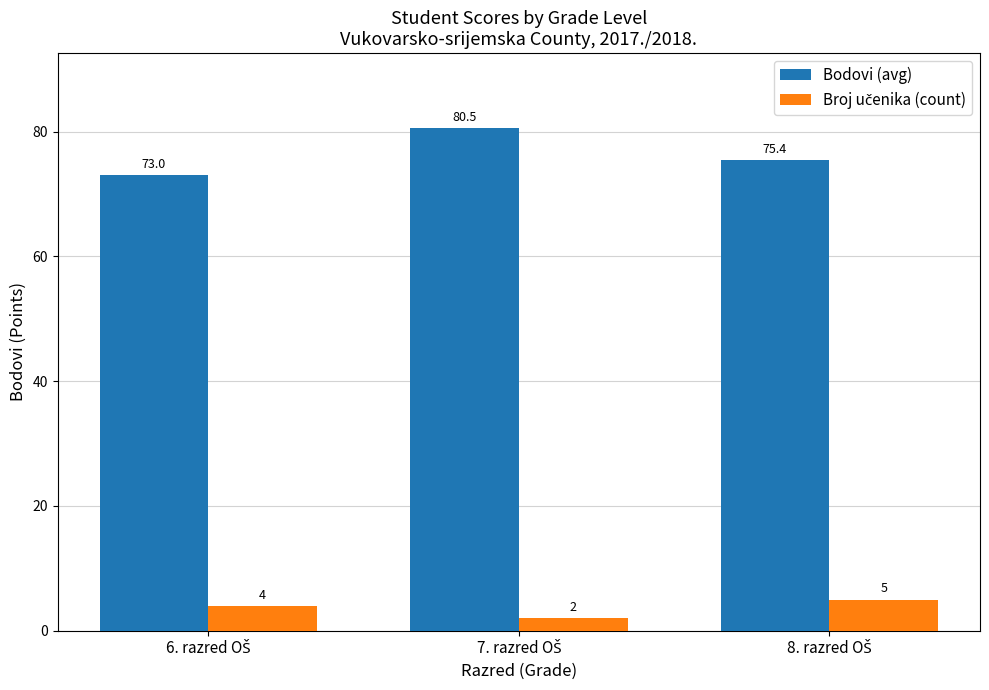

At how many categories does at least one series exceed 53?

3